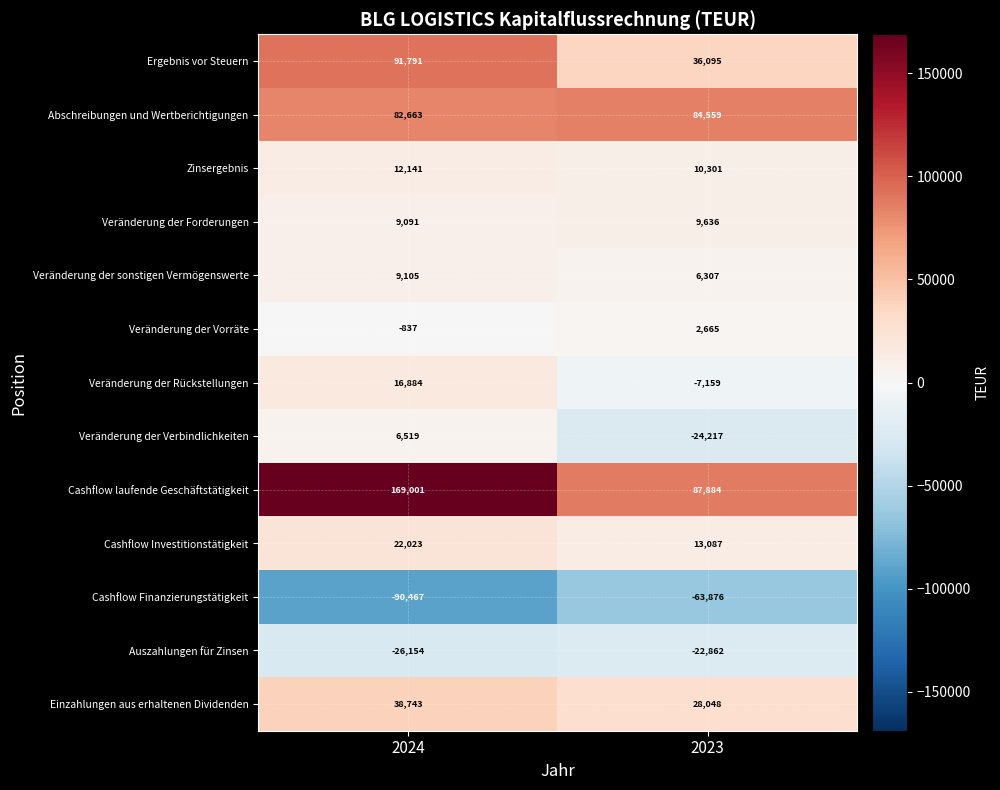

At which category does the chart reach its peak across all series?

2024